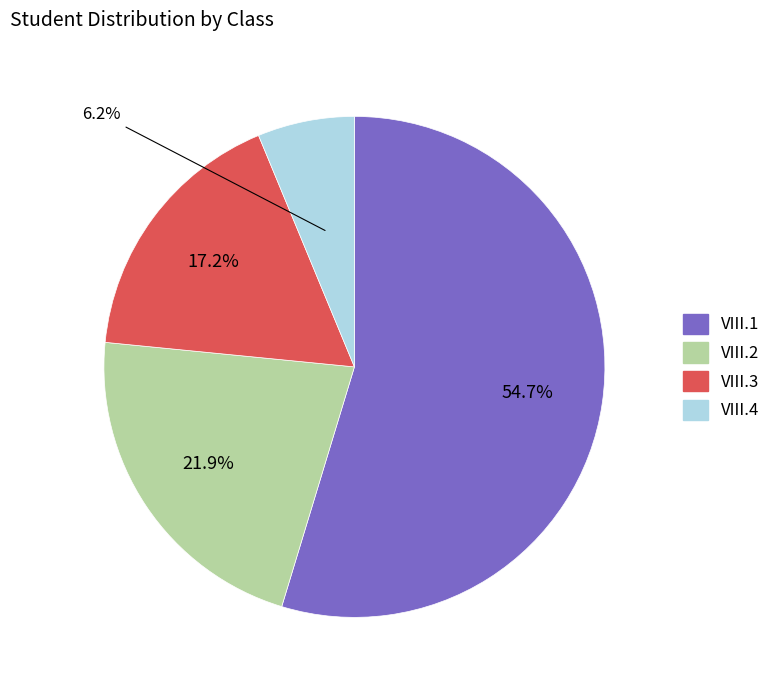

How many slices are in this pie chart?

4